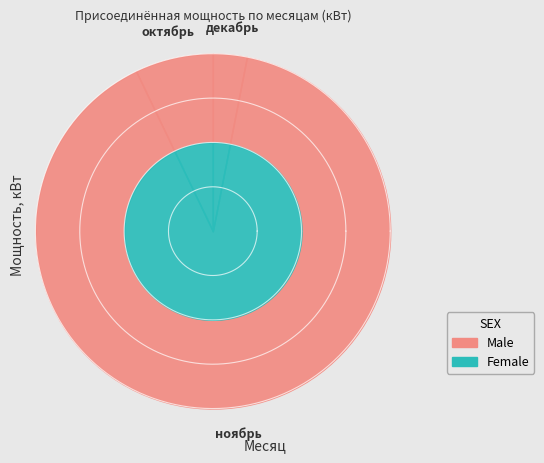

Which slice represents more than half of the pie?

ноябрь